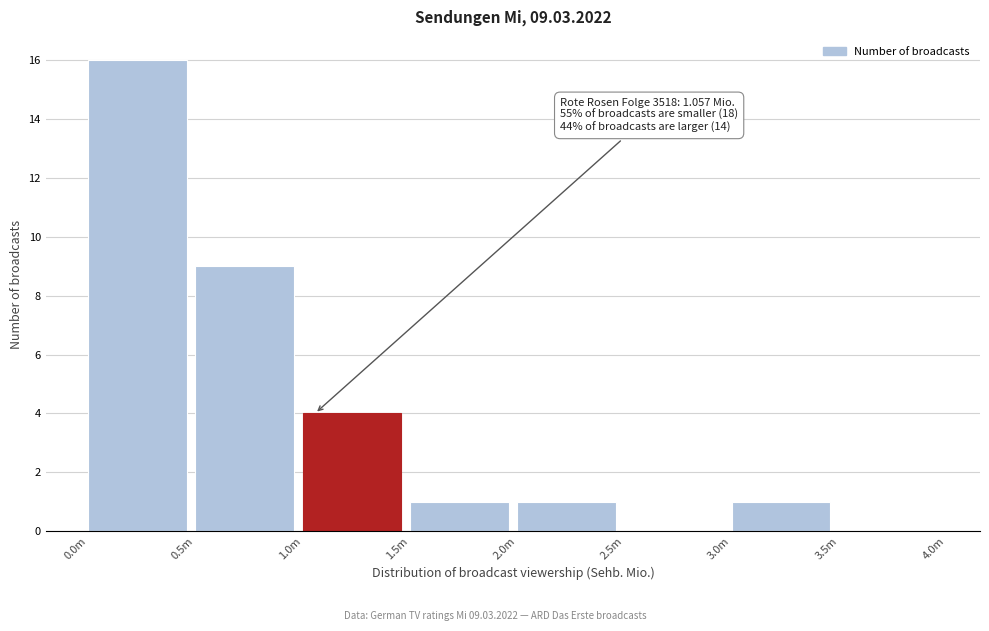

Reading left to right, transcribe all the data shown in this chart.

0.0m=16	0.5m=9	1.0m=4	1.5m=1	2.0m=1	2.5m=0	3.0m=1	3.5m=0